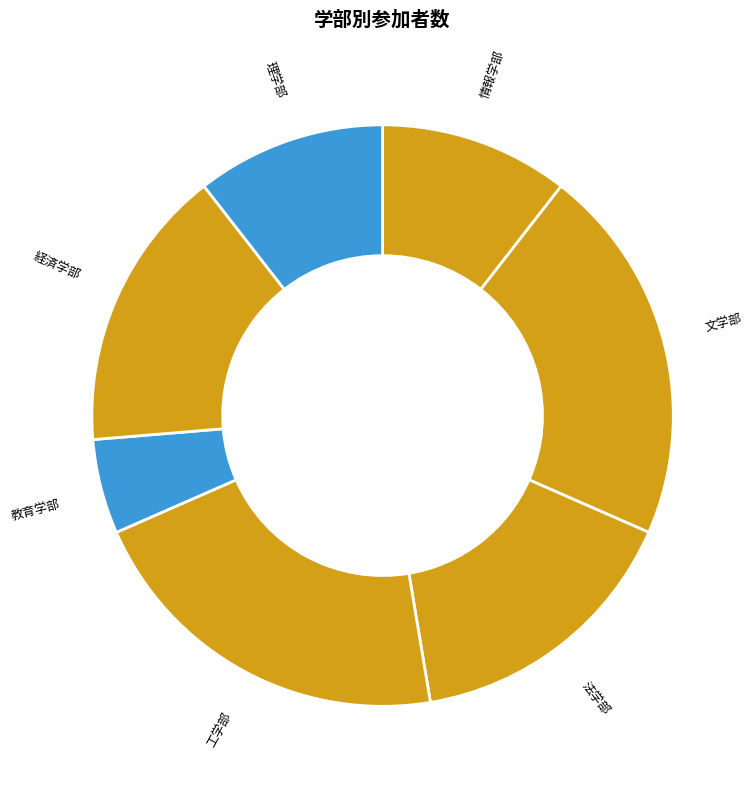

Is the sum of 理学部 and 情報学部 greater than half?

No